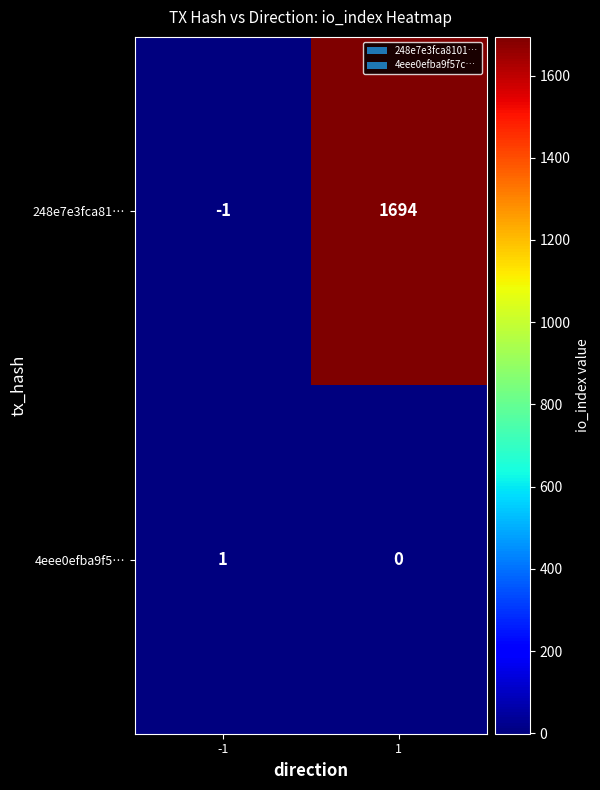

Rank the series by their average value, from highest to lowest.

248e7e3fca81…, 4eee0efba9f5…